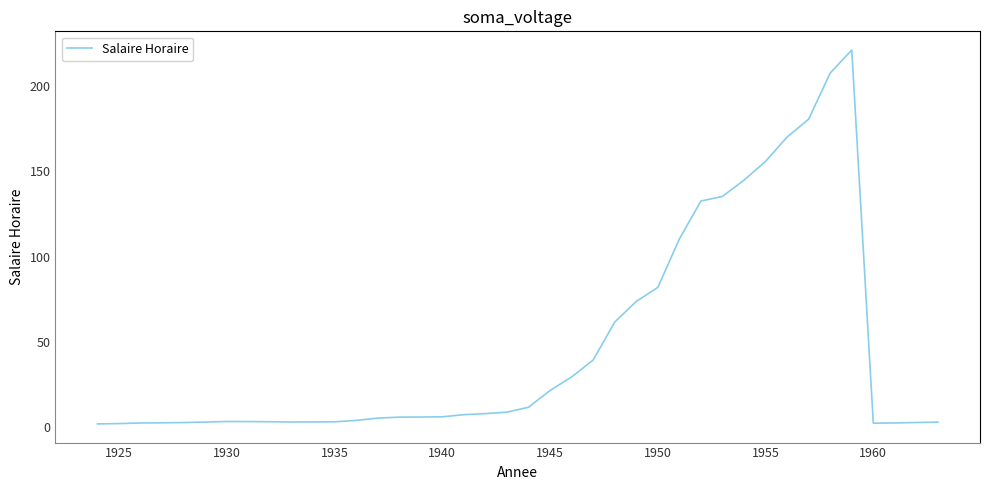

What is the maximum value shown in the chart?

221.0